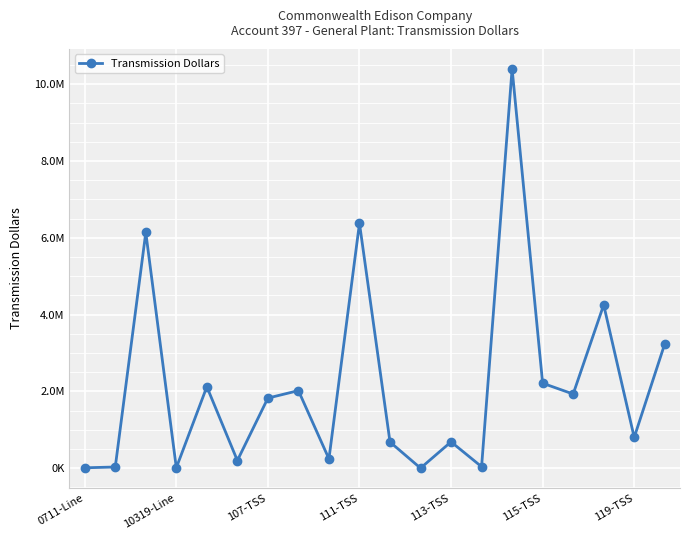

What is the value of the 15th point from the left?

10398224.5